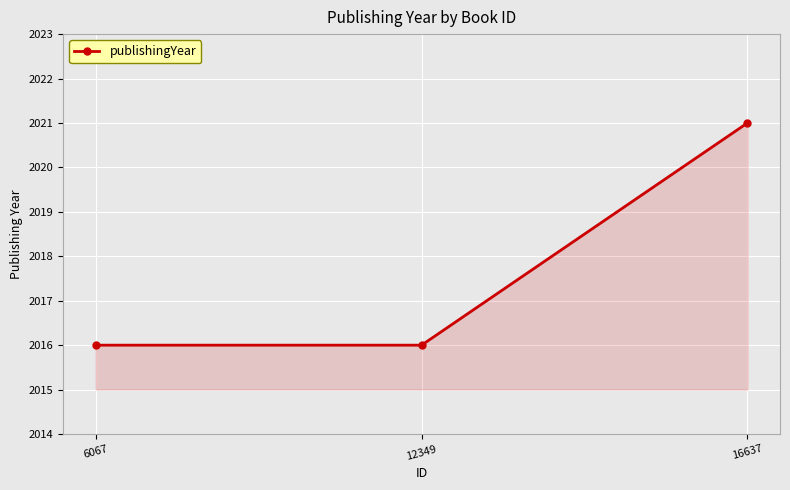

What is the value of the 1st point from the left?

2016